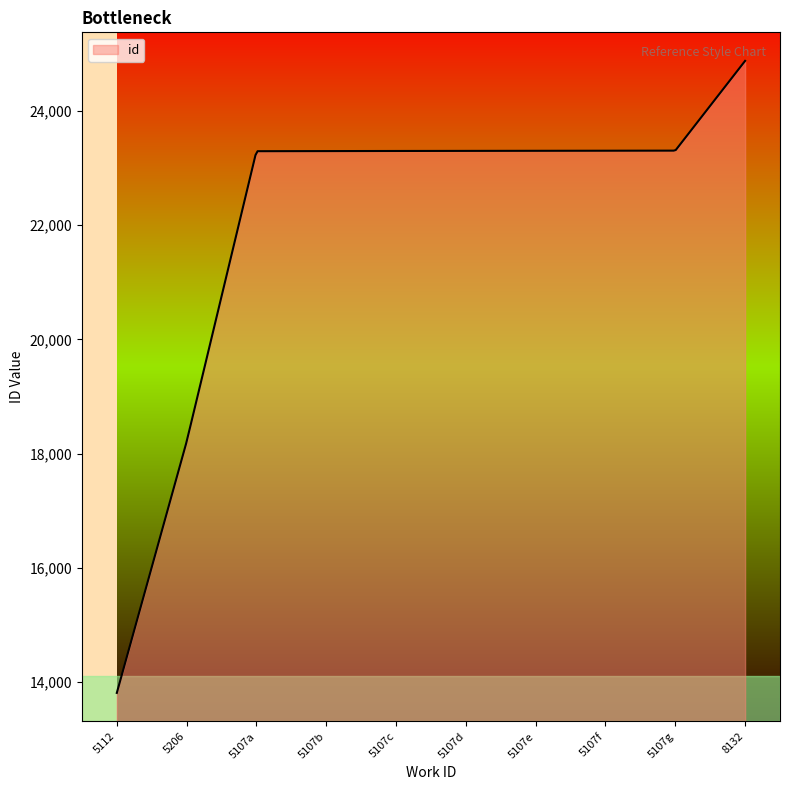

What is the minimum value shown in the chart?

13810.0